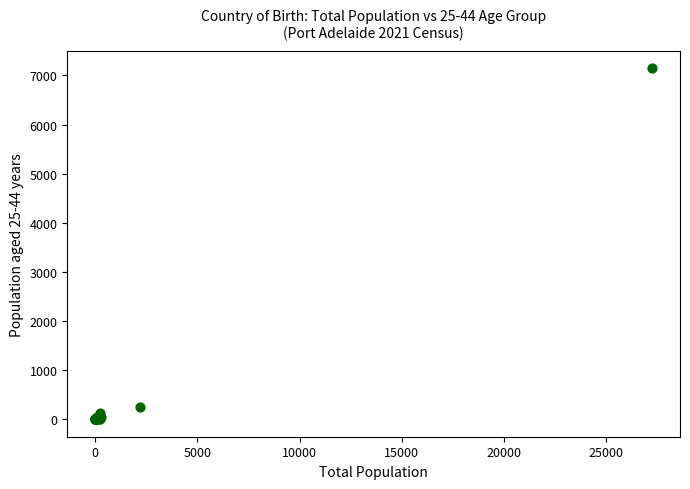

What Y value in the scatter plot is closest to 3573?

251